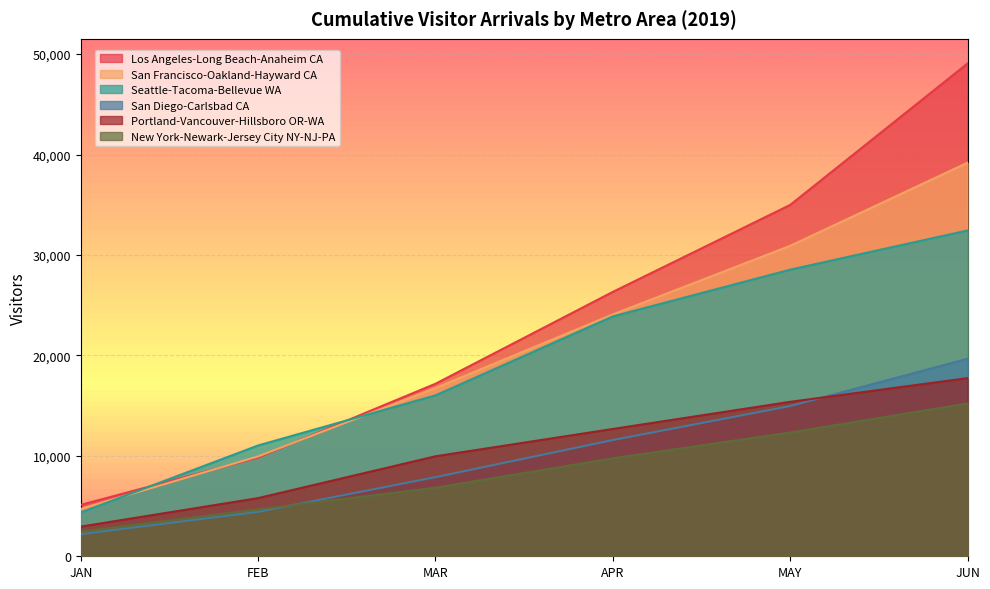

True or false: New York-Newark-Jersey City NY-NJ-PA and Los Angeles-Long Beach-Anaheim CA cross at least once.

False